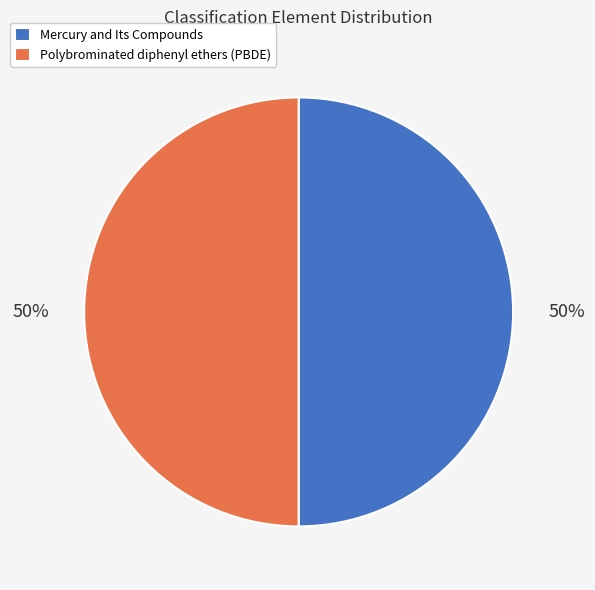

Is it true that Polybrominated diphenyl ethers (PBDE) is 59% of the pie?

False